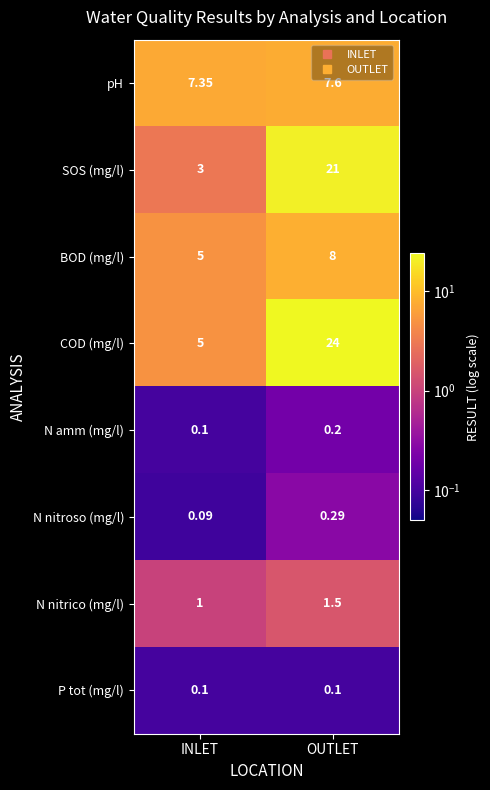

At how many categories does at least one series exceed 0?

2